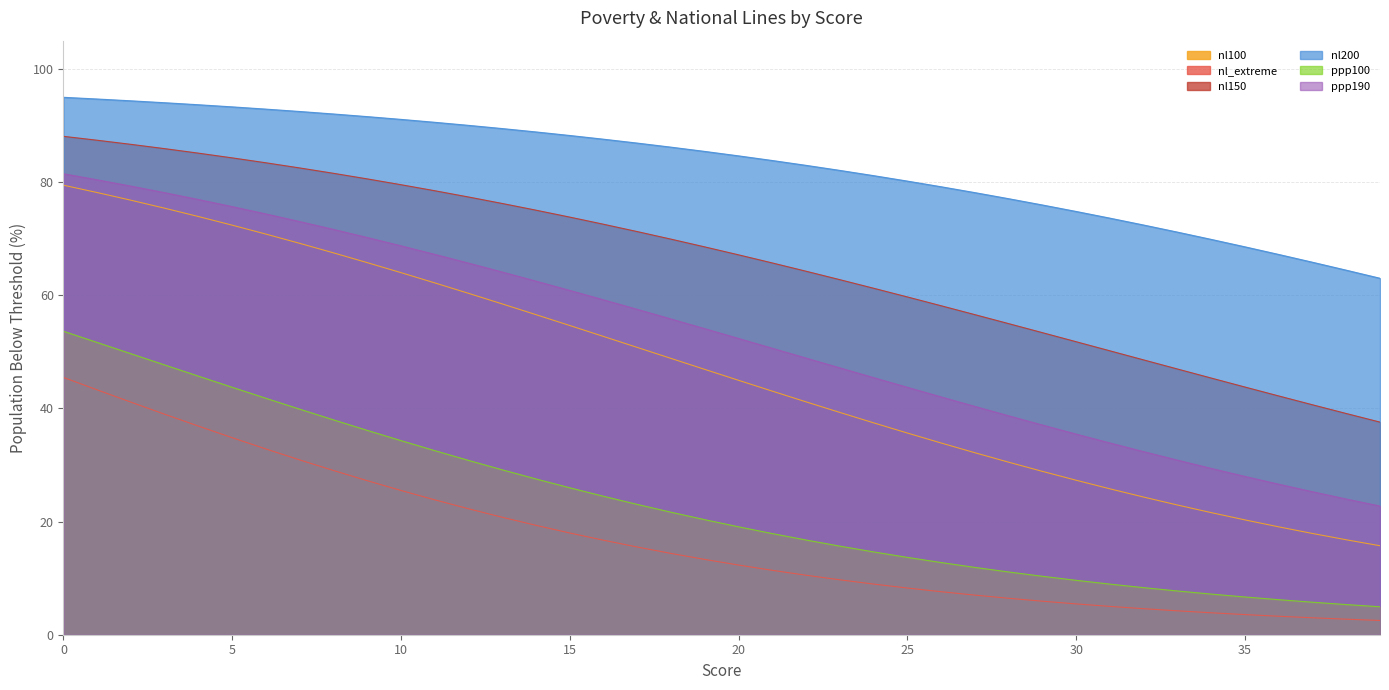

What is the value of the nl200 point at the 29th from the left?

77.1